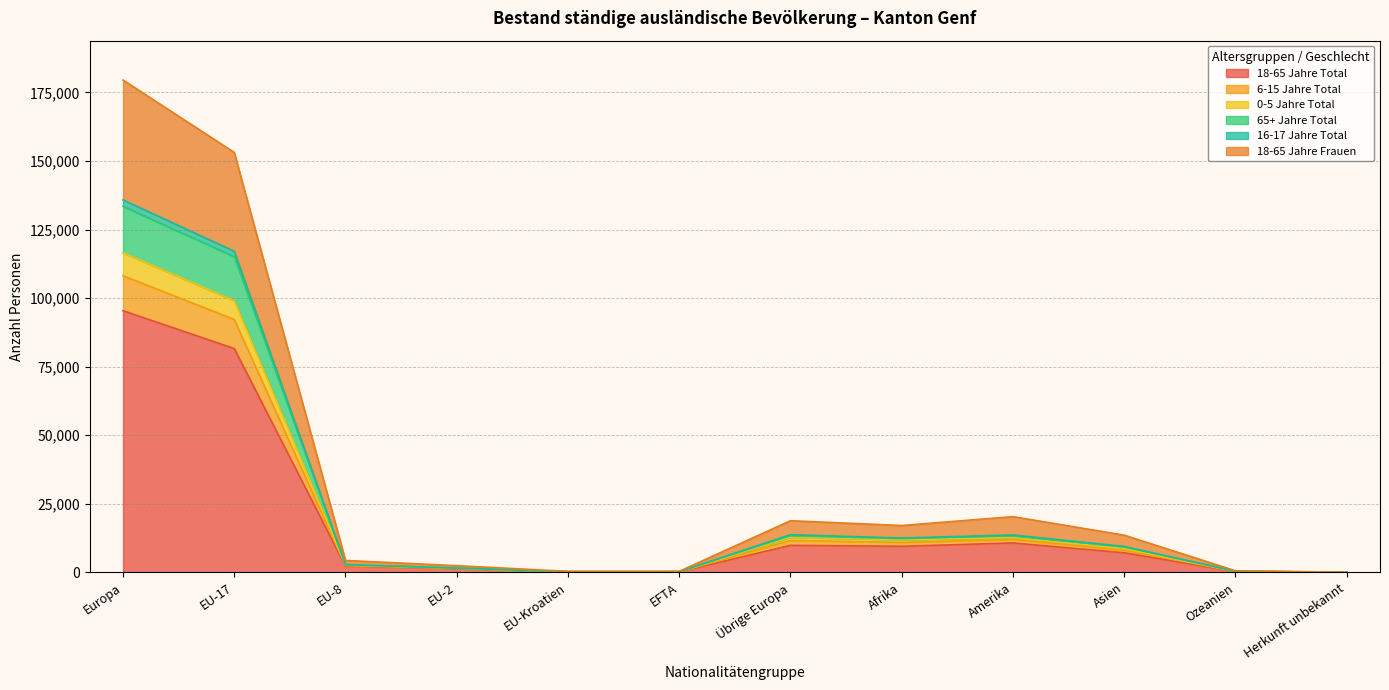

At which category is the sum across all series the highest?

Europa